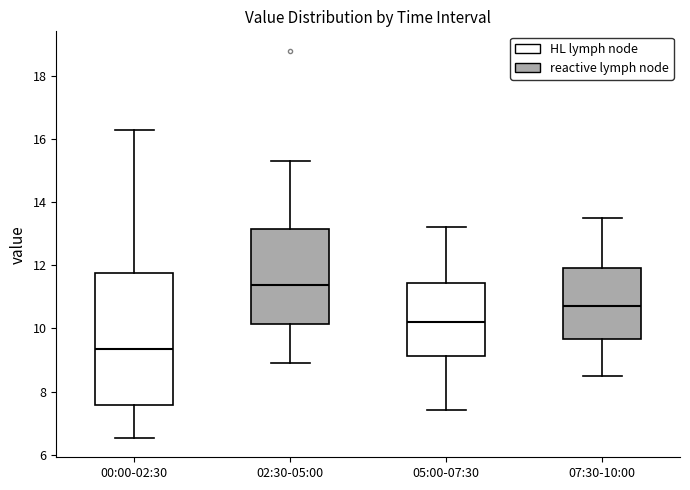

Where does the median line of the box for 00:00-02:30 sit on the y-axis? The values are not printed on the chart, so give them approximately, as read against the axis.

9.4